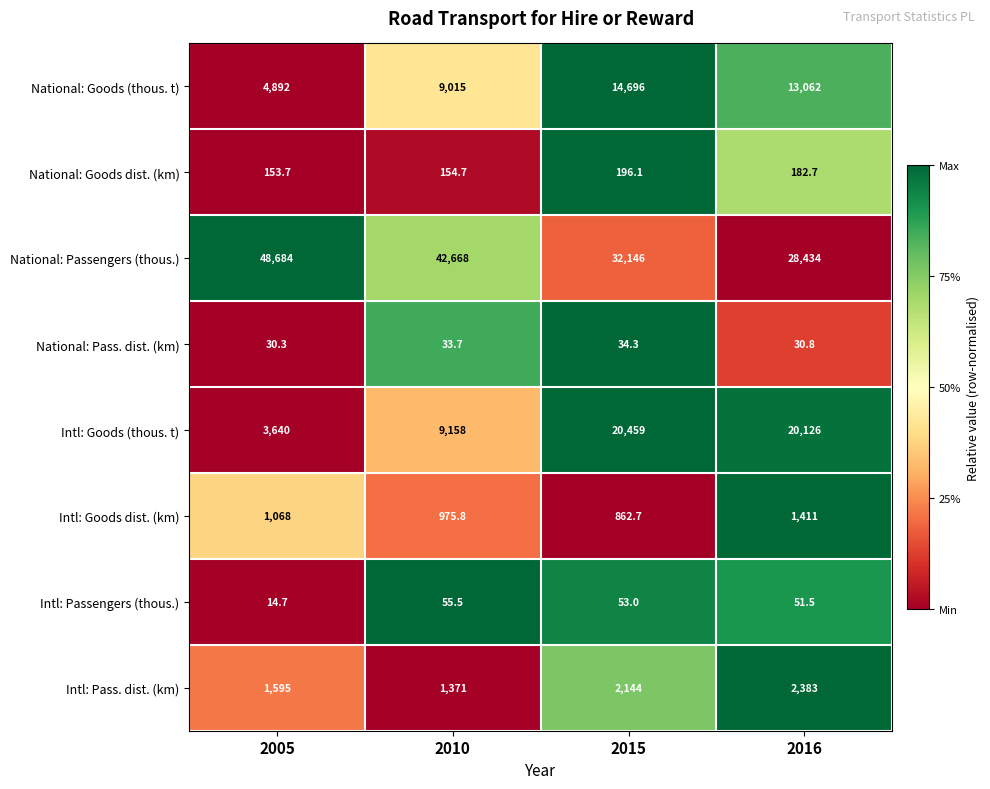

Rank the series by their maximum value, from lowest to highest.

National: Pass. dist. (km), Intl: Passengers (thous.), National: Goods dist. (km), Intl: Goods dist. (km), Intl: Pass. dist. (km), National: Goods (thous. t), Intl: Goods (thous. t), National: Passengers (thous.)